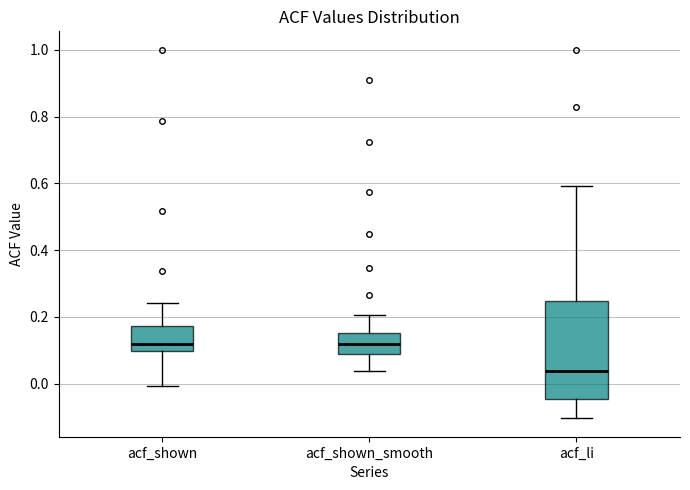

Which box's median line is the lowest?

acf_li